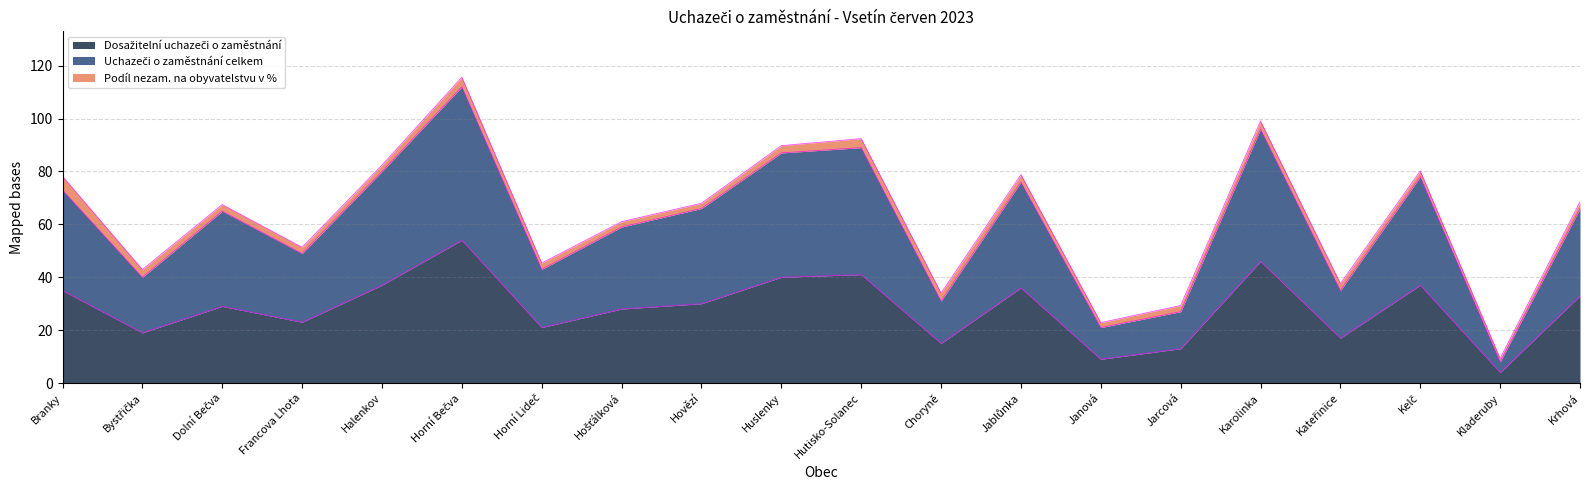

Does the chart have visible grid lines?

Yes